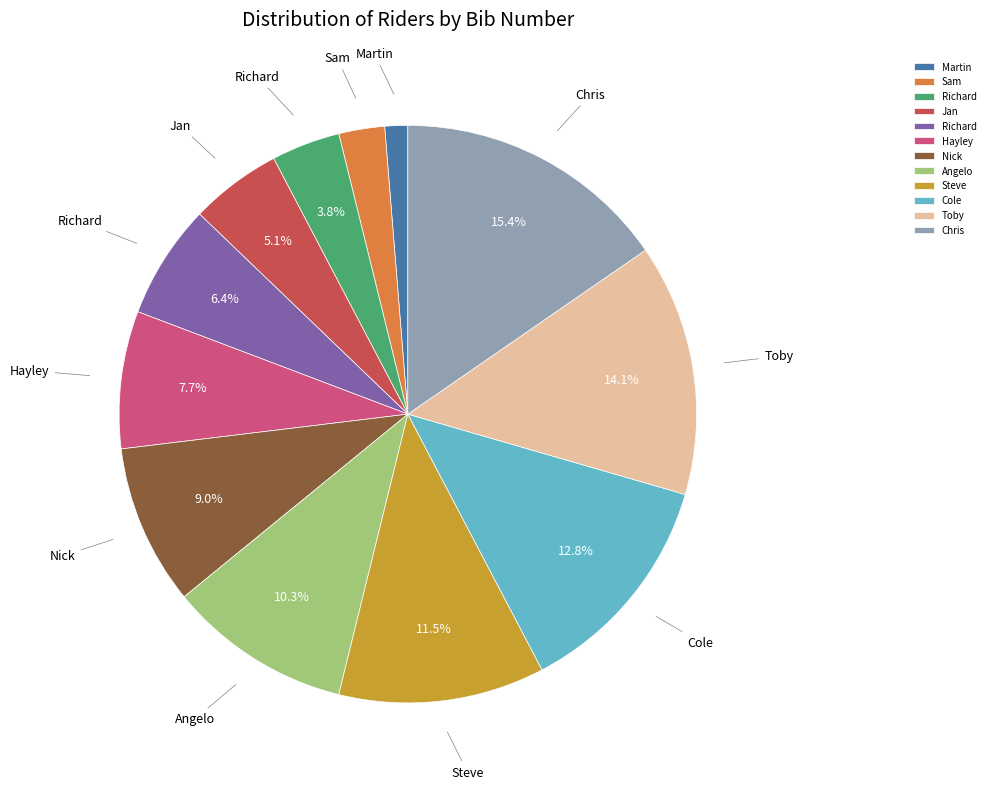

Is there a majority slice in this chart?

No